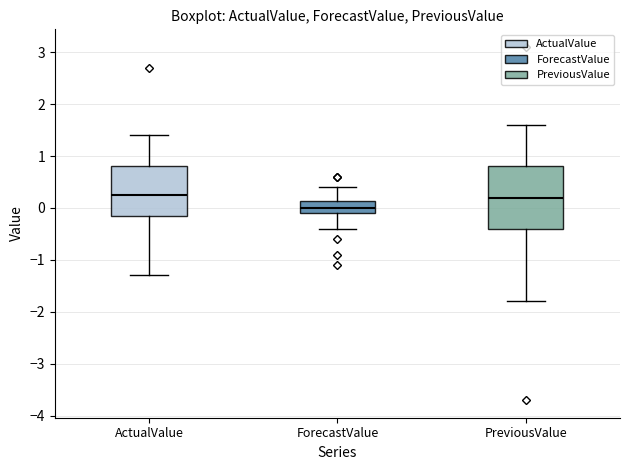

Comparing the boxes themselves (not the whiskers), which one is the tallest?

PreviousValue